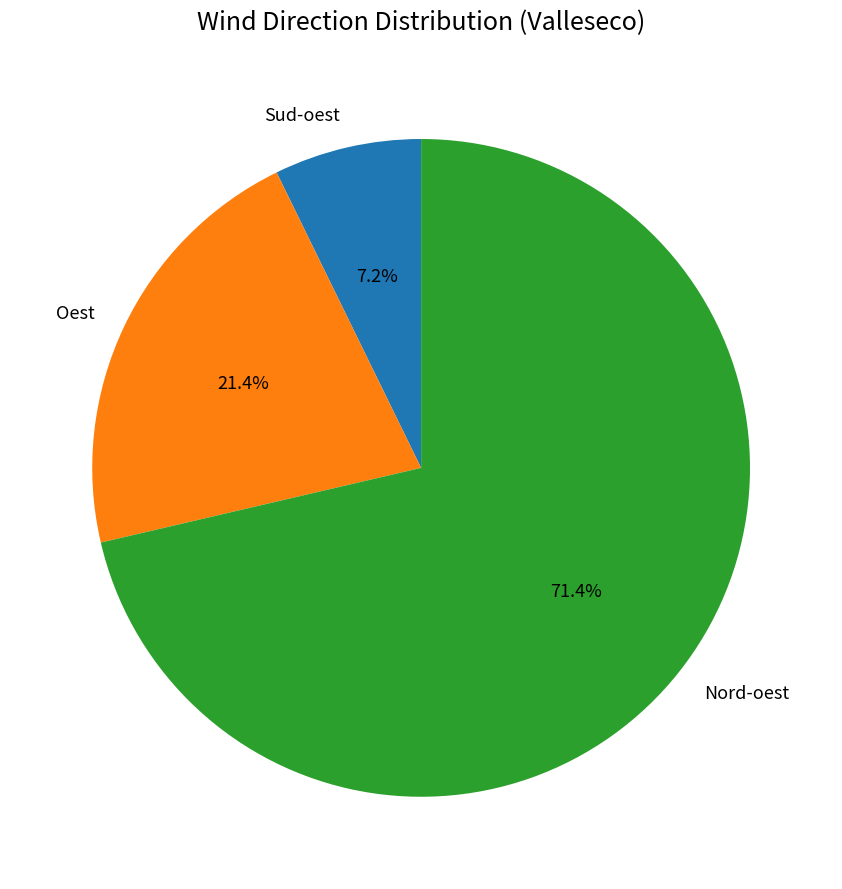

What is the total percentage of Oest and Nord-oest?

92.8%